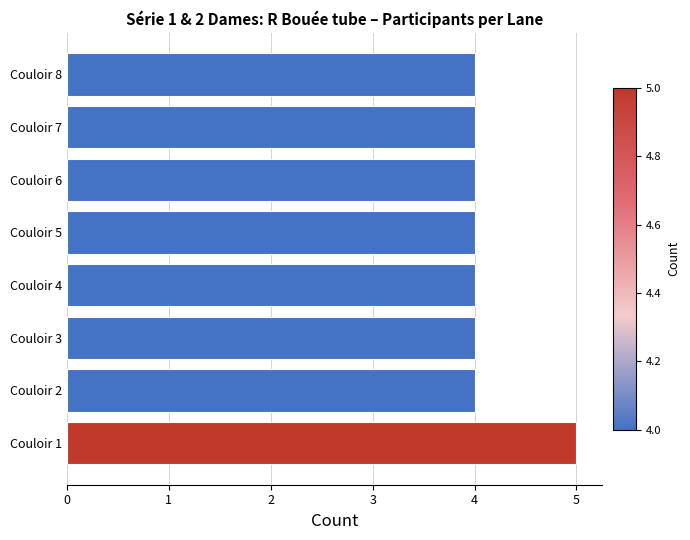

True or false: the data shows 2 at Couloir 1.

False